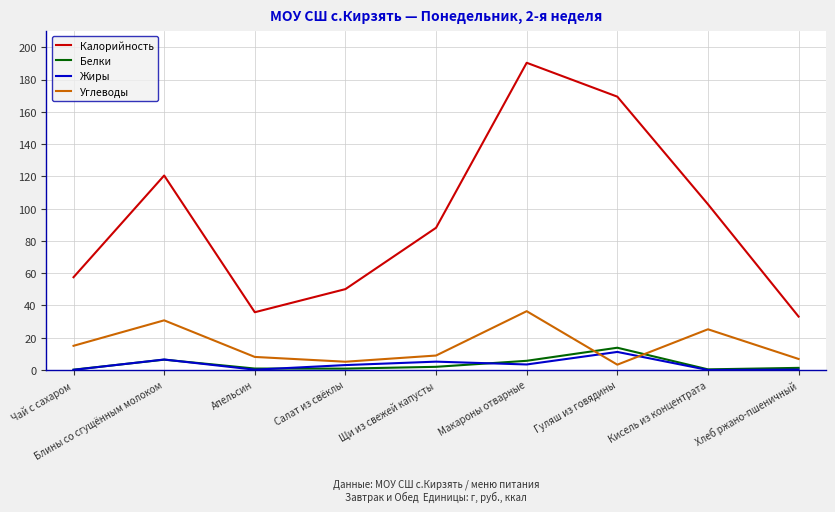

What is the lowest value of the Калорийность series?

33.1